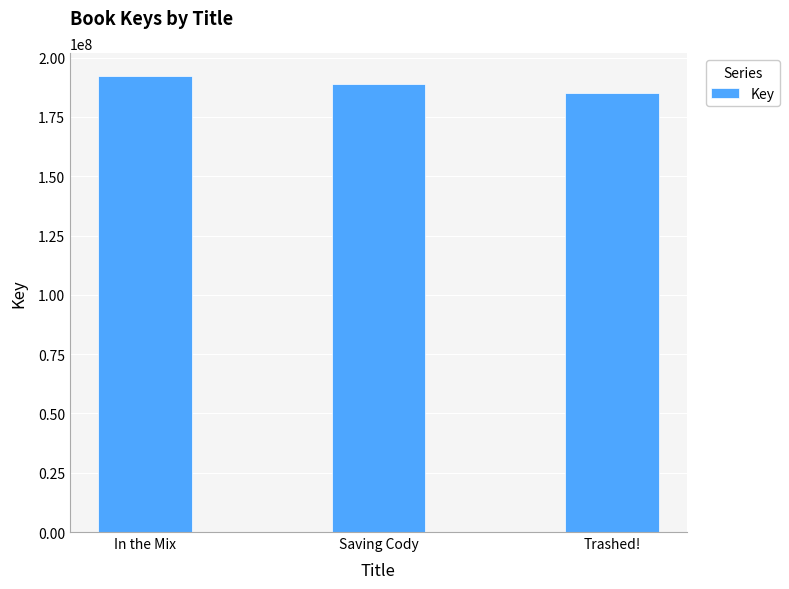

Are the bars horizontal?

No